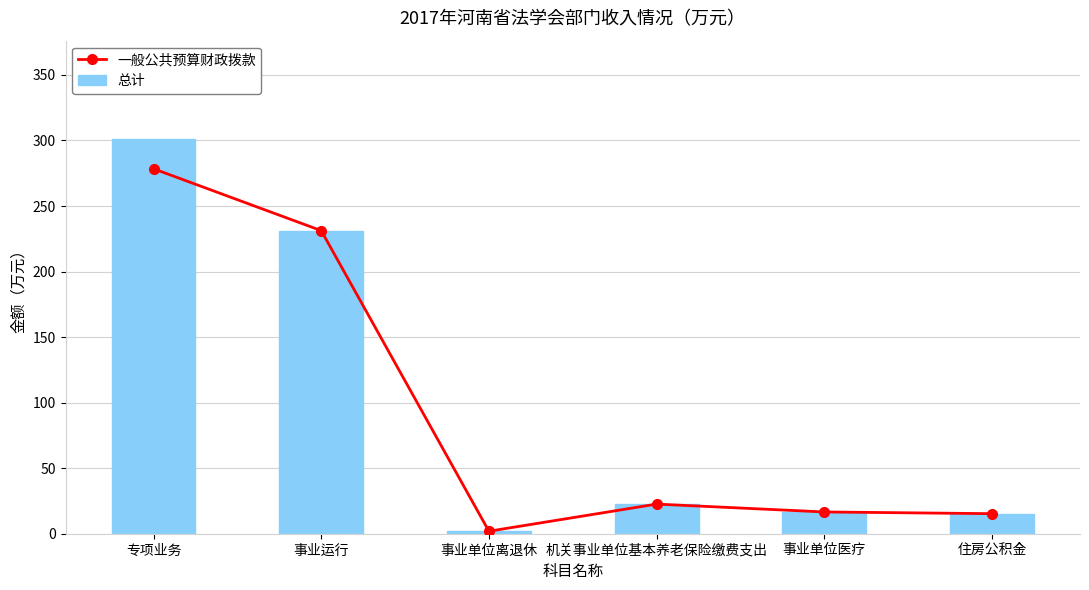

List the series in order of their peak value, highest first.

总计, 一般公共预算财政拨款